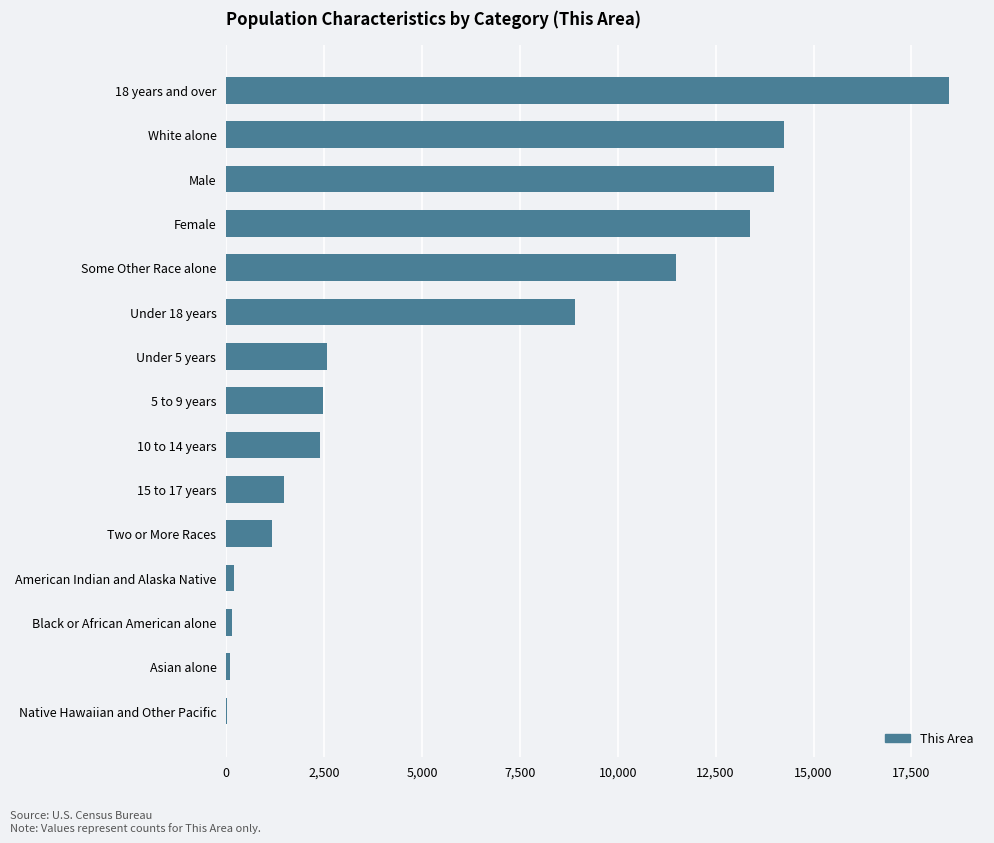

Are the bars grouped side by side (vs. stacked)?

No